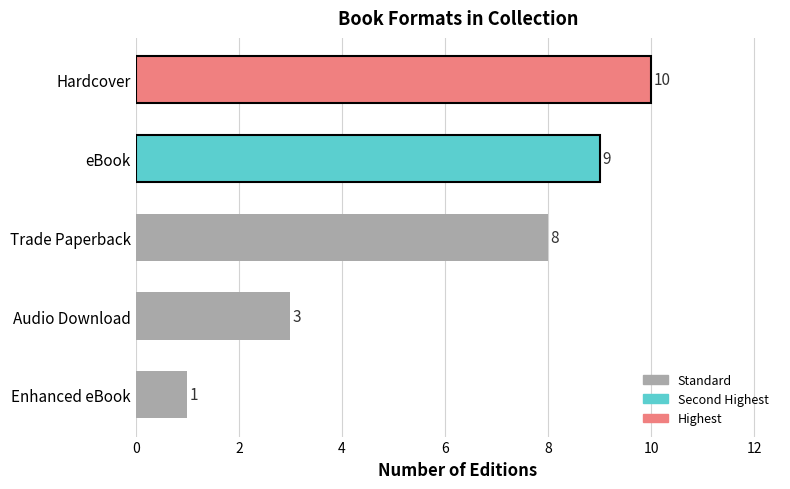

At which label is the value closest to 5?

Audio Download